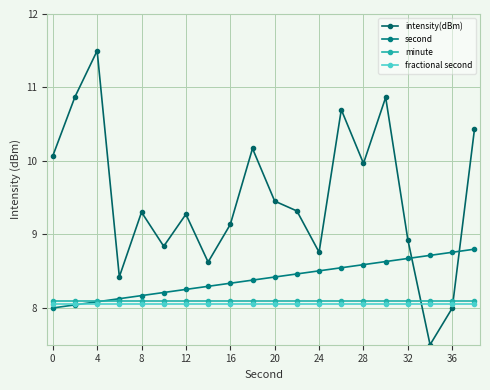

What is the average value of the fractional second series?

8.1